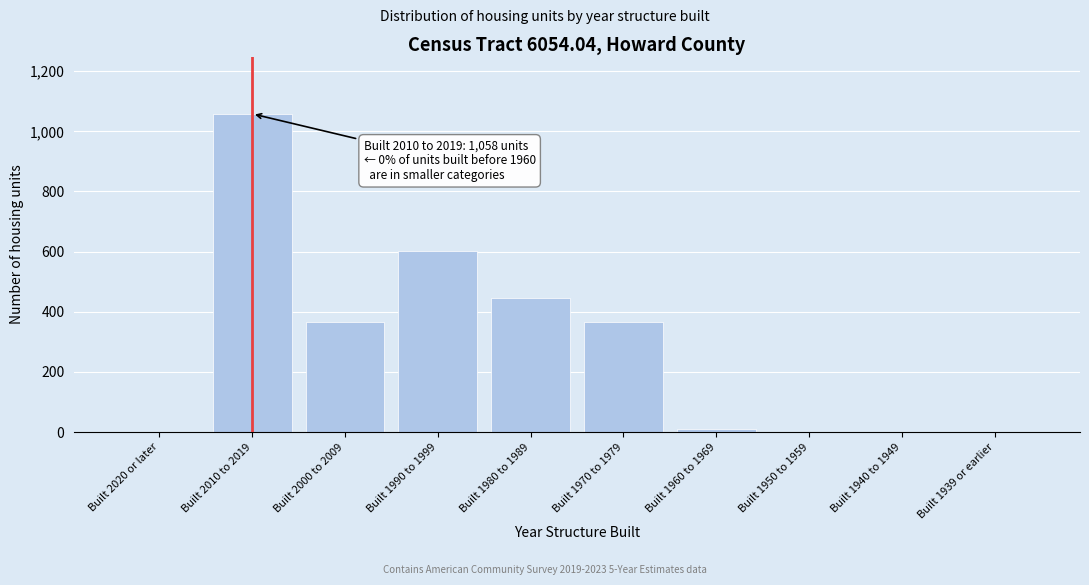

What is the maximum value shown in the chart?

1058